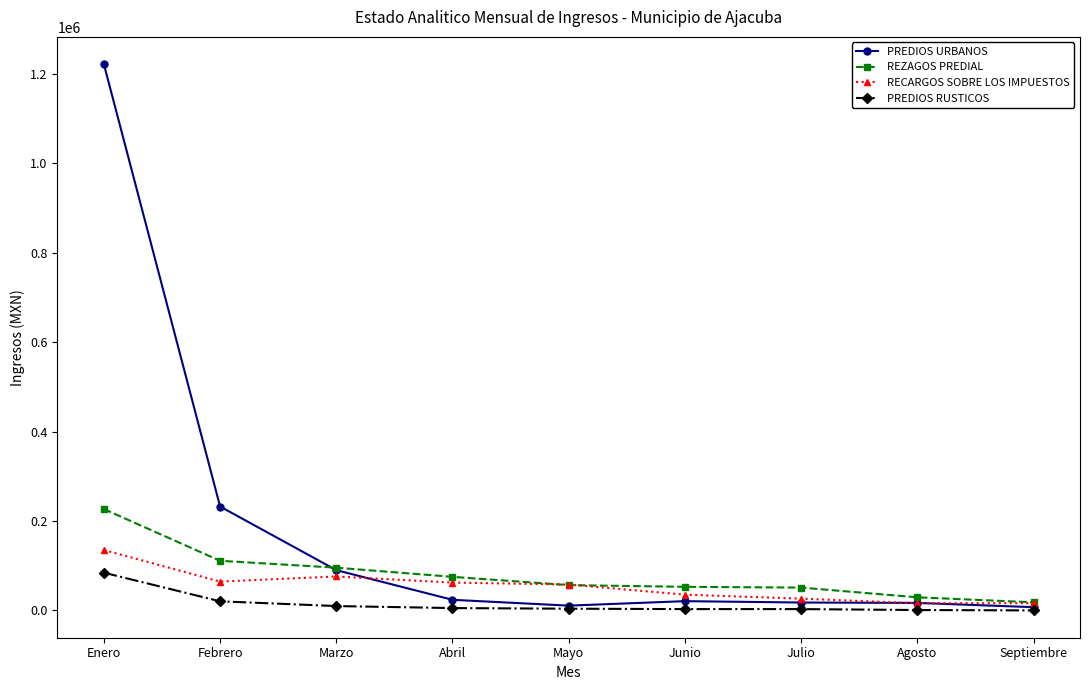

The PREDIOS URBANOS series shows 7384.8 at Septiembre. True or false?

True